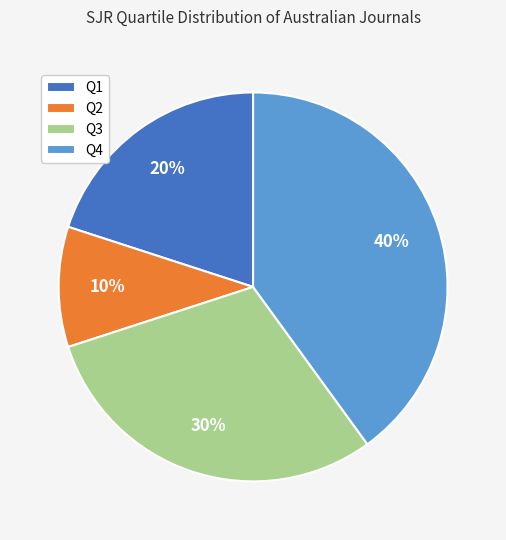

Approximately how many times larger is the value at Q1 compared to Q4?

0.5